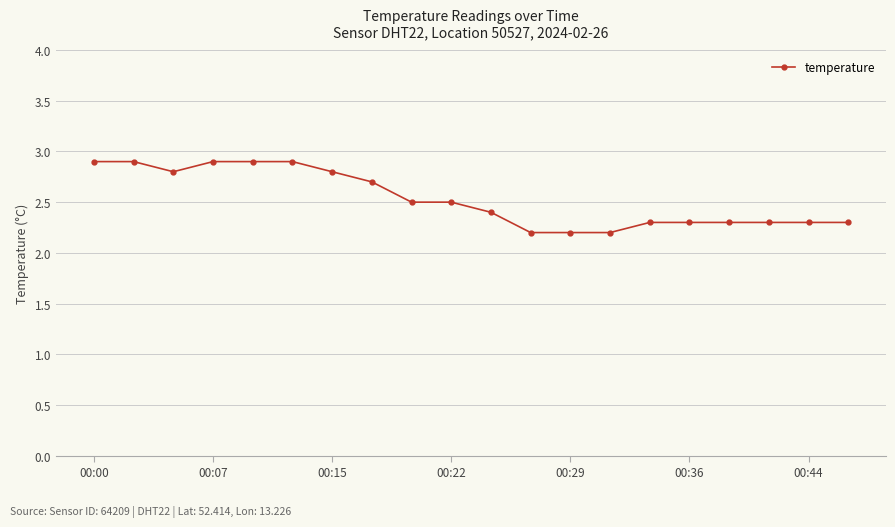

What is the difference between the maximum and second lowest values?

0.7